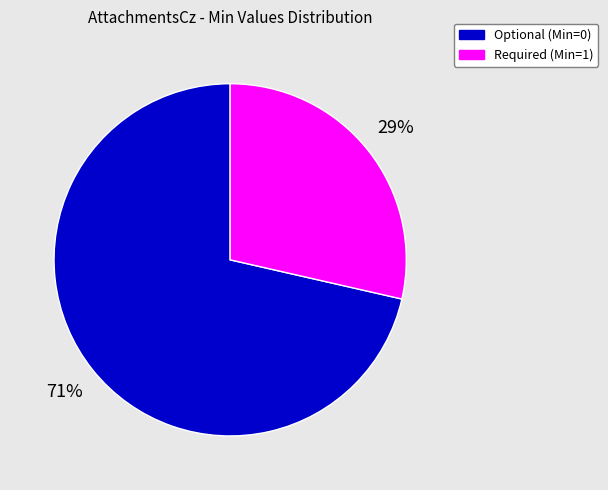

Between Optional (Min=0) and Required (Min=1), which is larger?

Optional (Min=0)